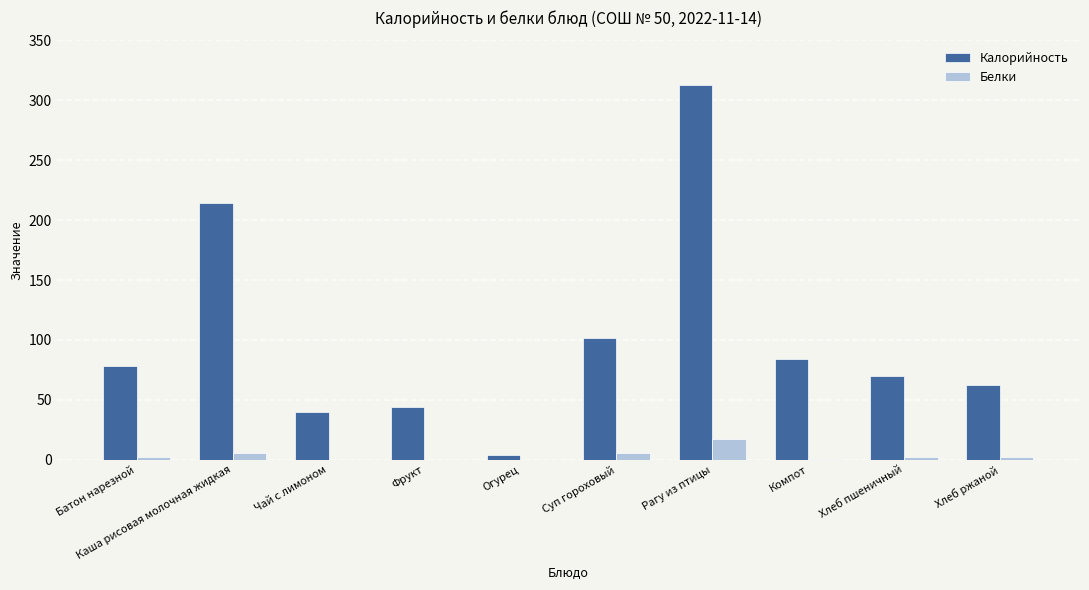

What is the maximum value shown in the chart?

313